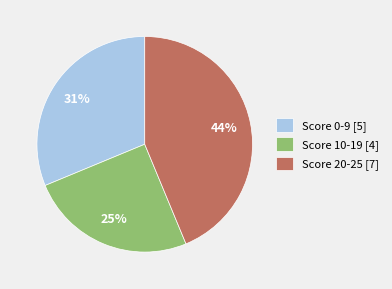

Combined, do Score 10-19 [4] and Score 0-9 [5] account for over 50%?

Yes